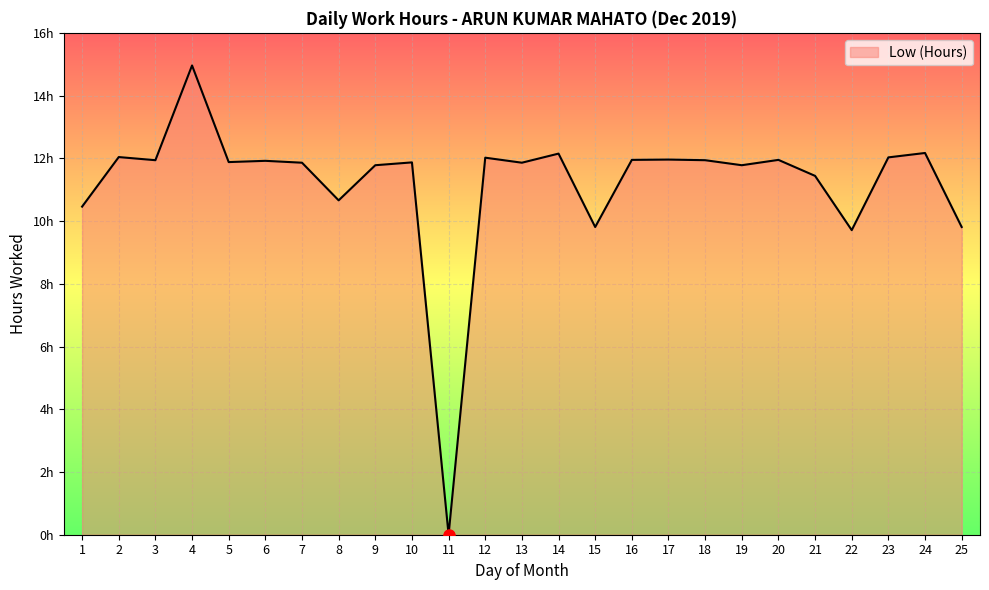

Which has a higher value, 12 or 18?

12